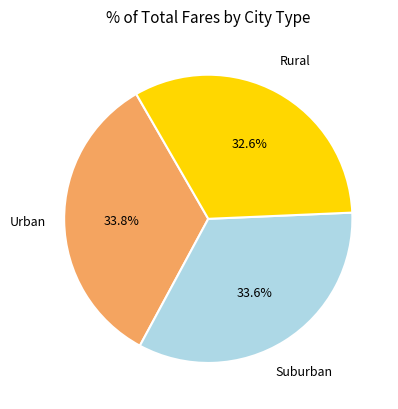

To the nearest percent, what is the average slice percentage?

33%